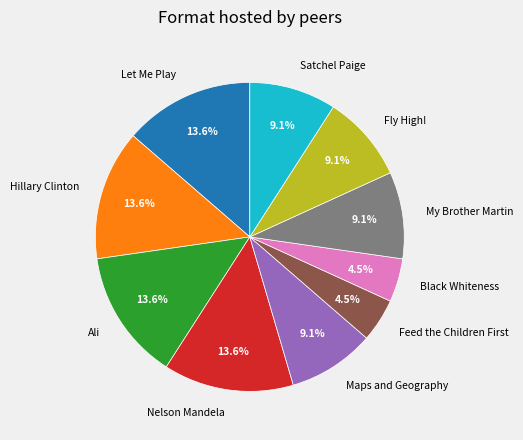

Count the number of slices in the pie.

10